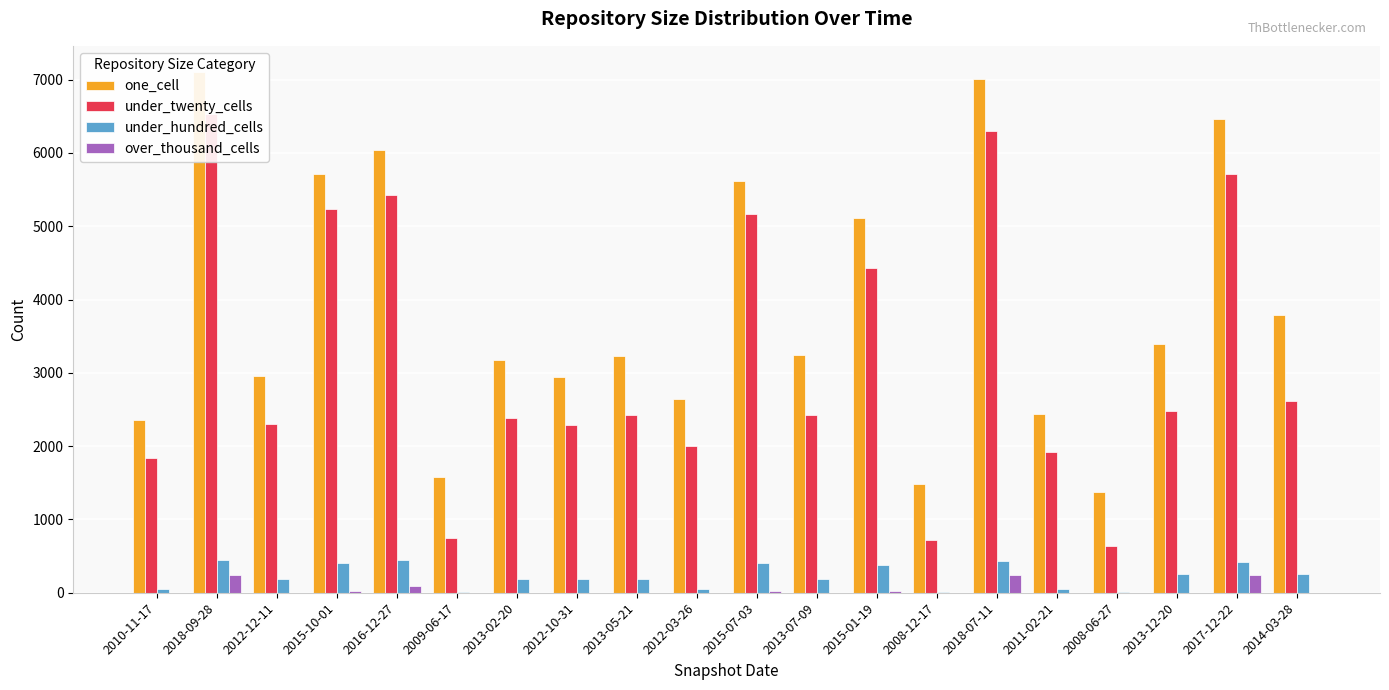

Is it true that one_cell equals 5613 at 2015-07-03?

True